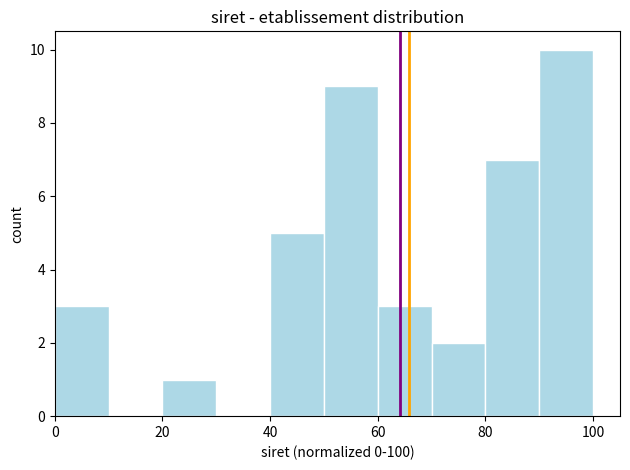

Reading left to right, transcribe this chart: for each bar, give the range it covers on the x-axis and its height. The values are not printed on the chart, so give them approximately, as read against the axis.

0 to 10: 3
10 to 20: 0
20 to 30: 1
30 to 40: 0
40 to 50: 5
50 to 60: 9
60 to 70: 3
70 to 80: 2
80 to 90: 7
90 to 100: 10